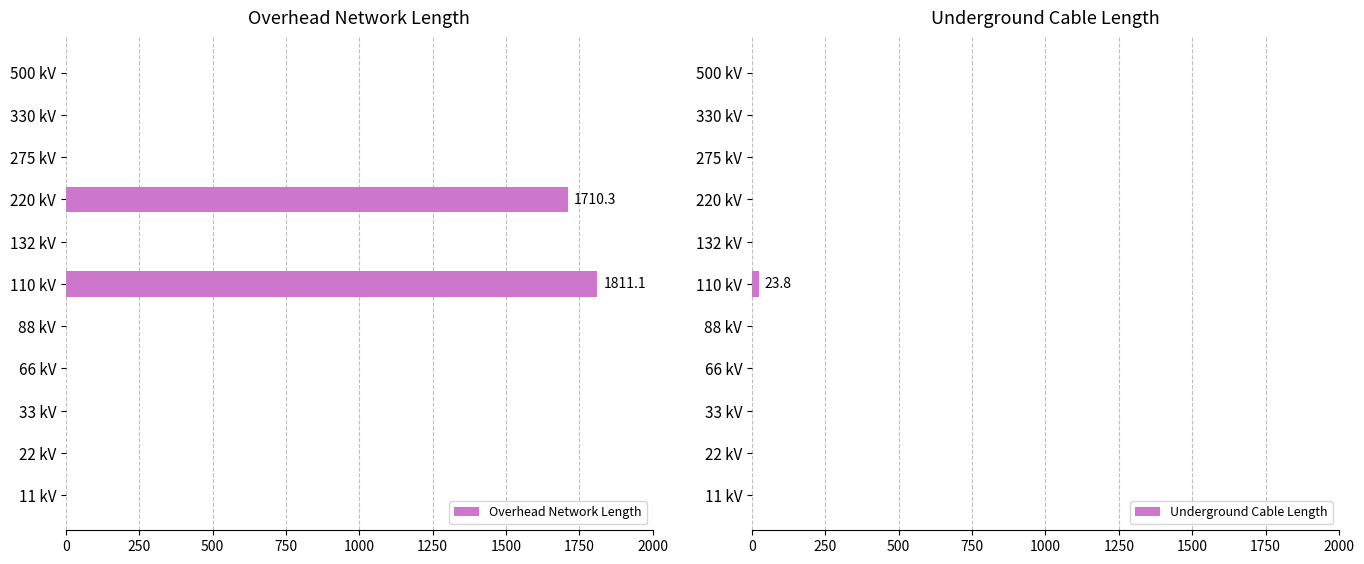

Which series has the widest spread of values?

Overhead Network Length